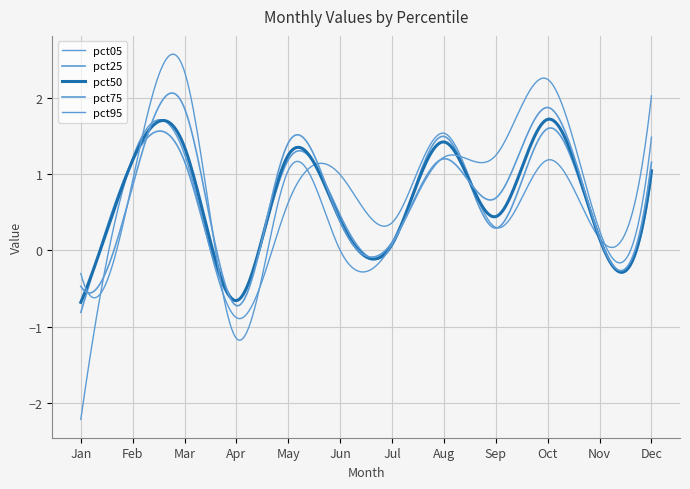

Is this an area chart (filled region under the line)?

No